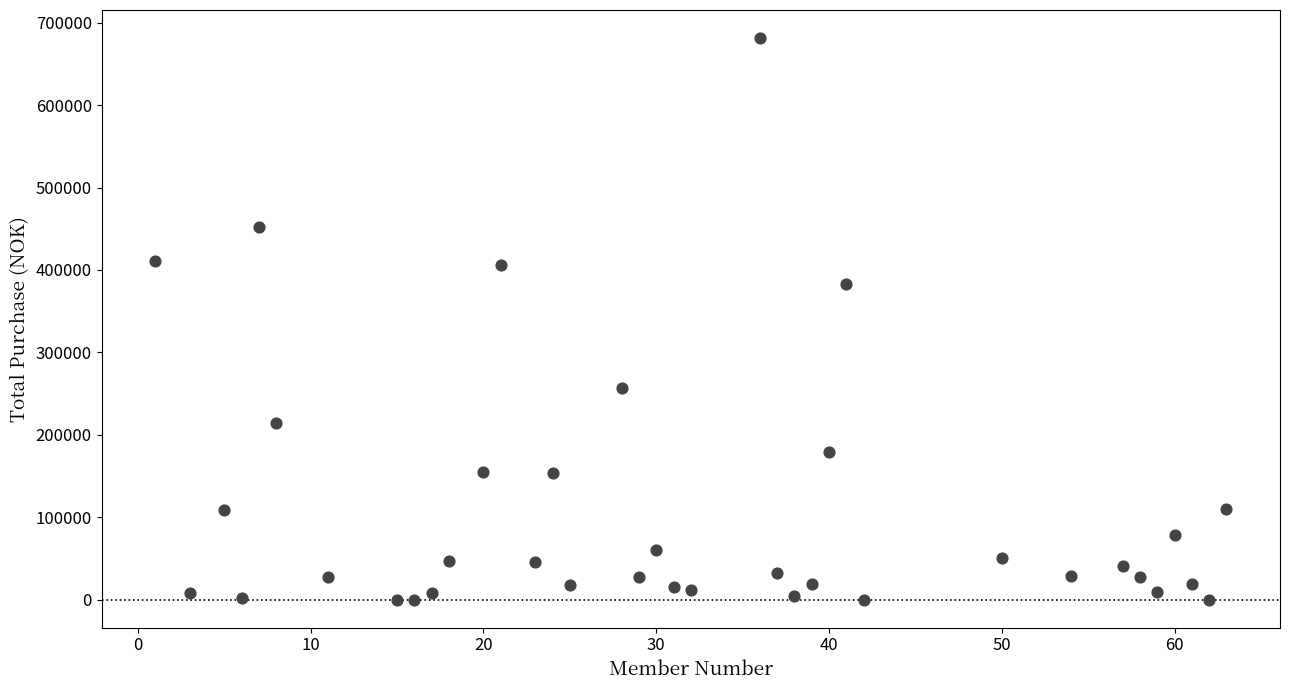

What is the range of X values (max minus min)?

62.0